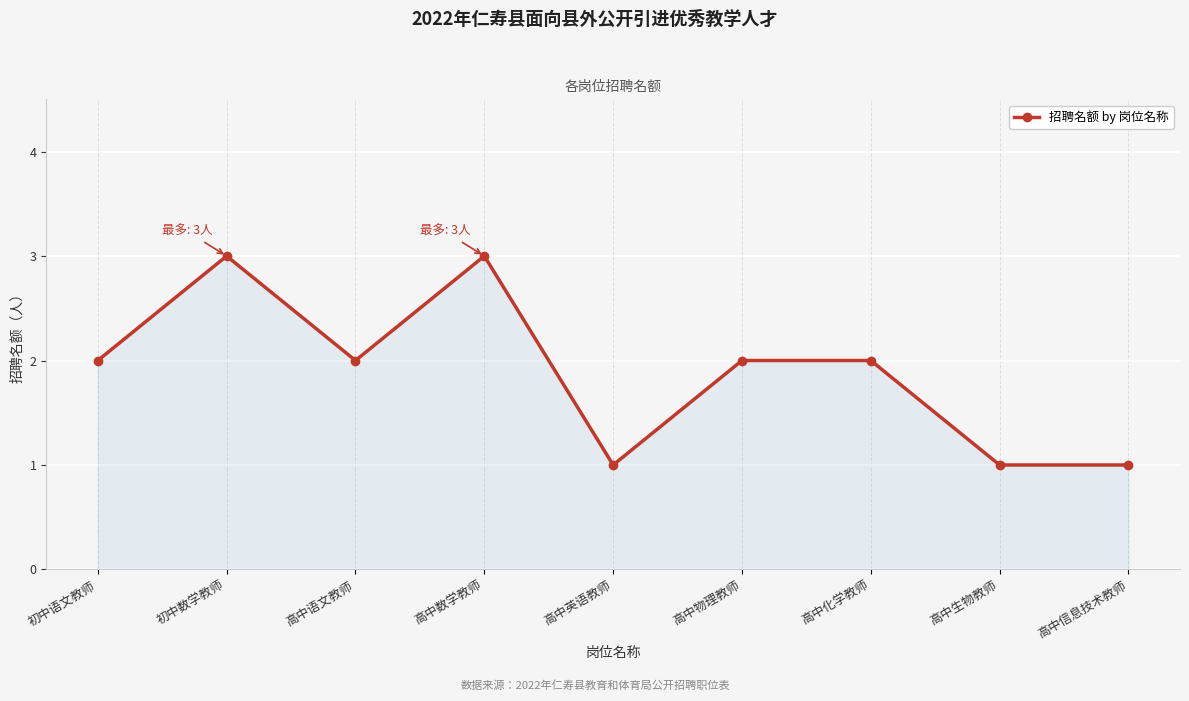

How many distinct data groups are displayed?

1